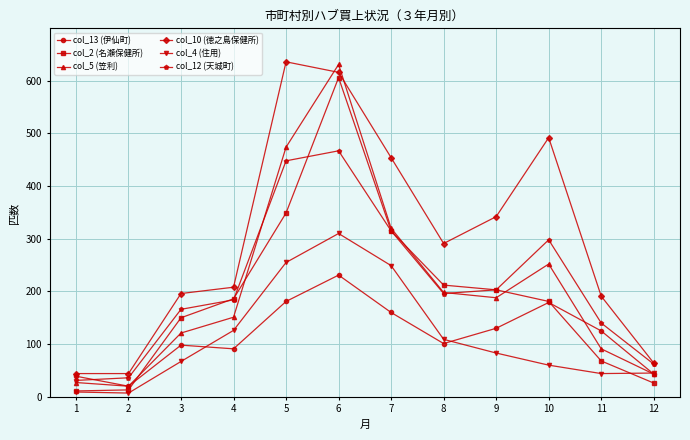

What is the difference between the maximum and minimum values in the col_2 (名瀬保健所) series?

595